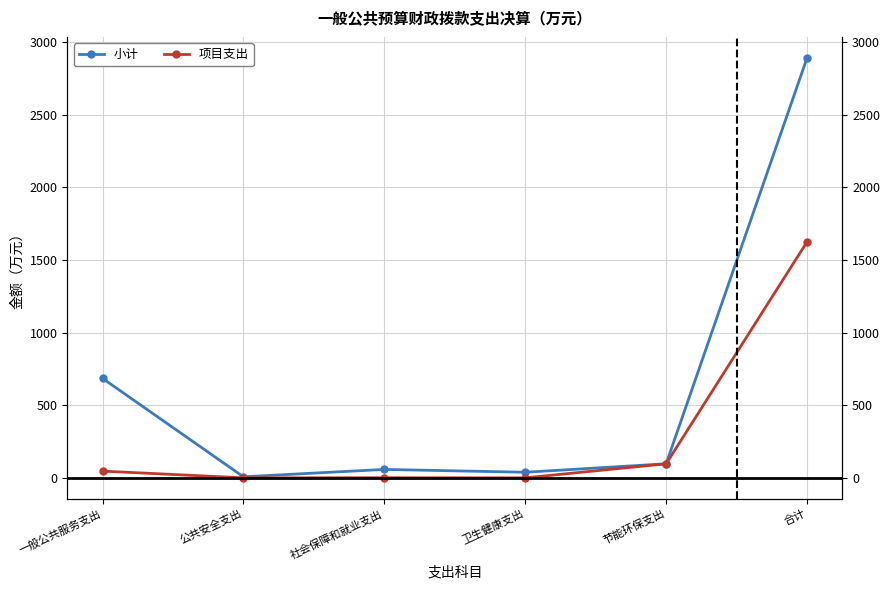

How many data points in 项目支出 are less than 46?

3